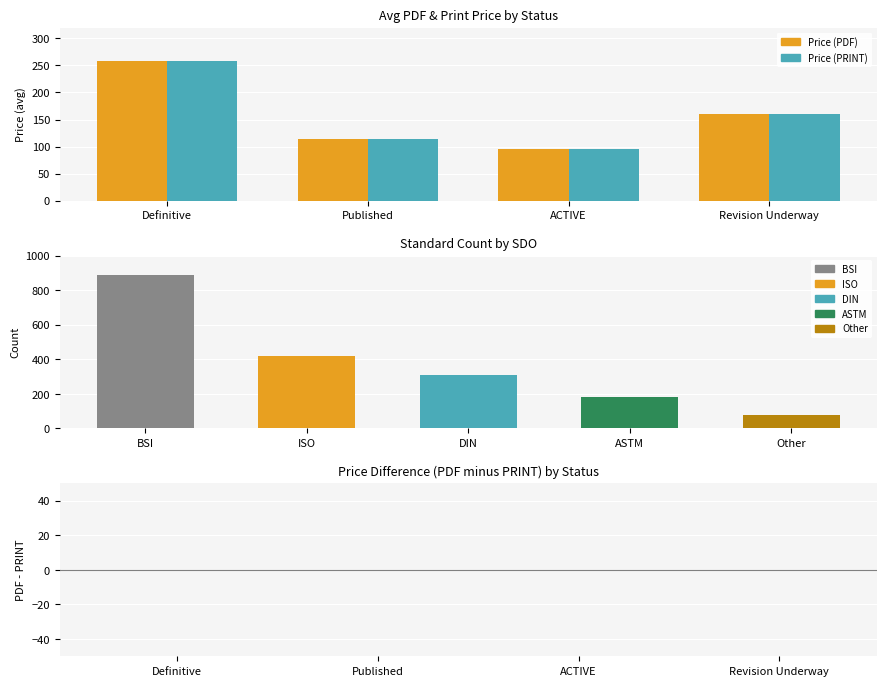

Count the number of categories in the chart.

4